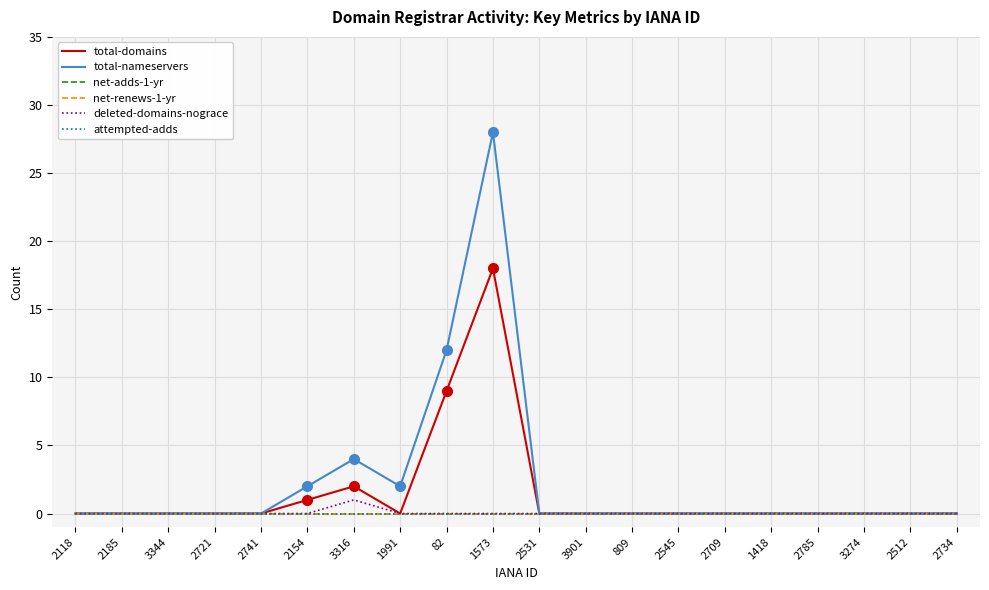

Which series has the largest total across all categories?

total-nameservers